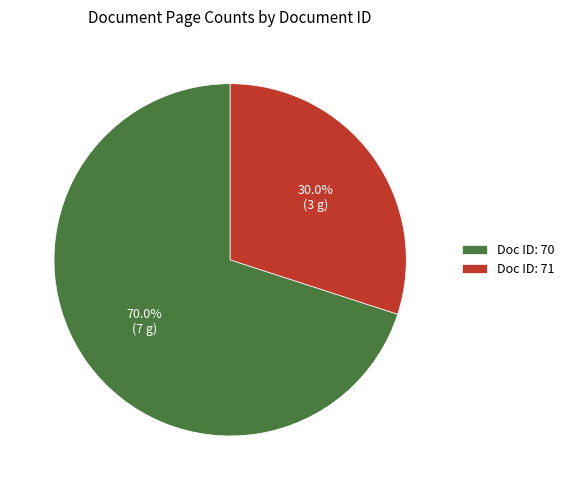

Is there a majority slice in this chart?

Yes